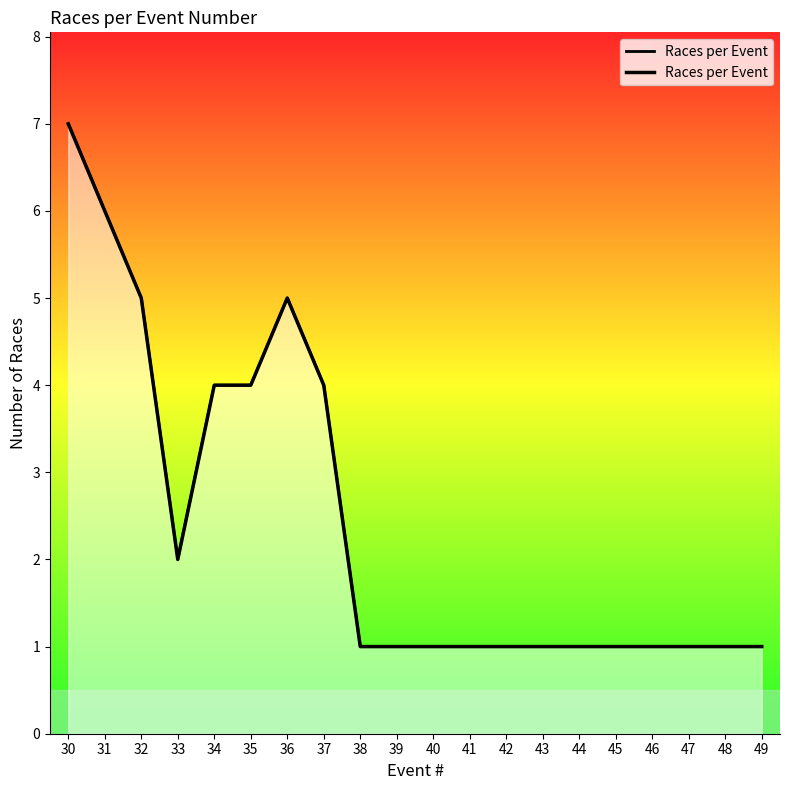

What value does the data have at 38?

1